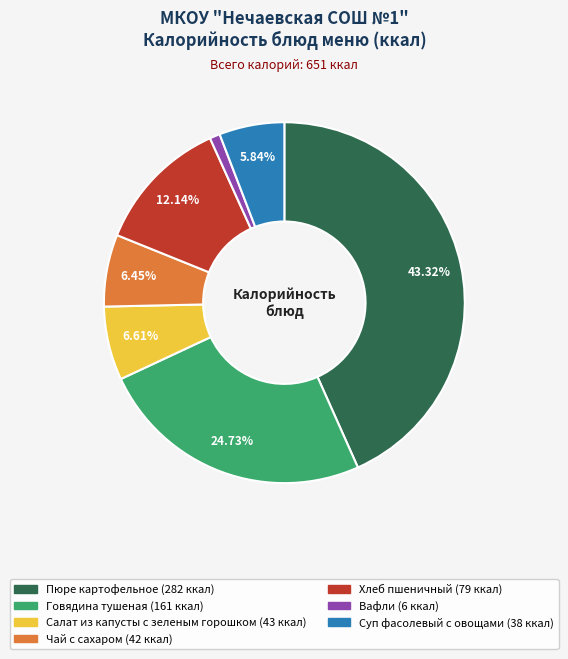

What is the smallest slice in the pie chart?

Вафли